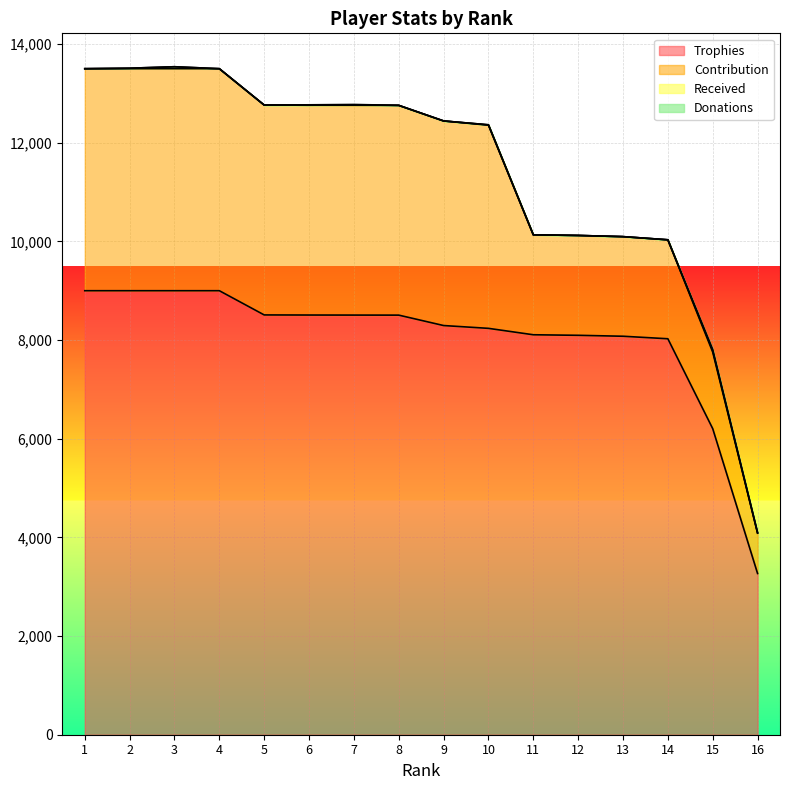

Between 2 and 16, which series saw the biggest shift?

Trophies